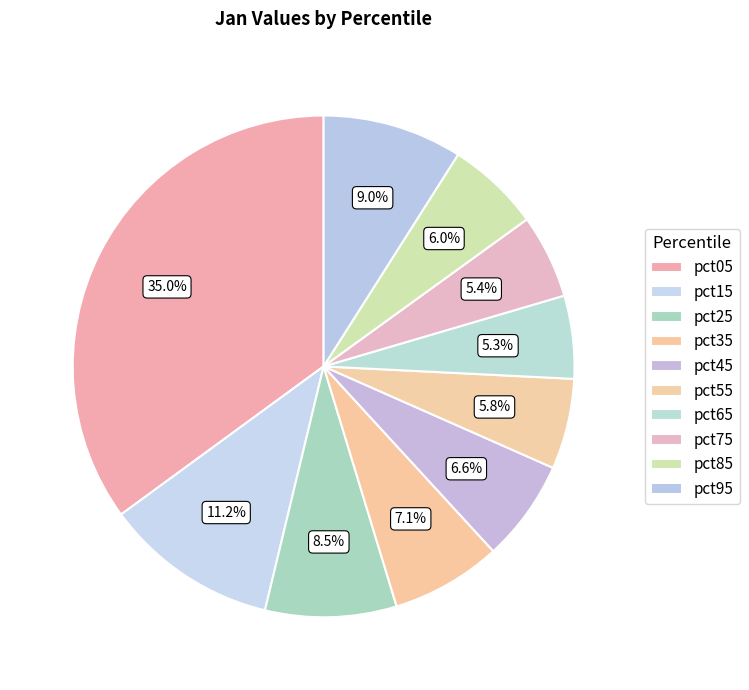

Is it true that pct15 is 16% of the pie?

False